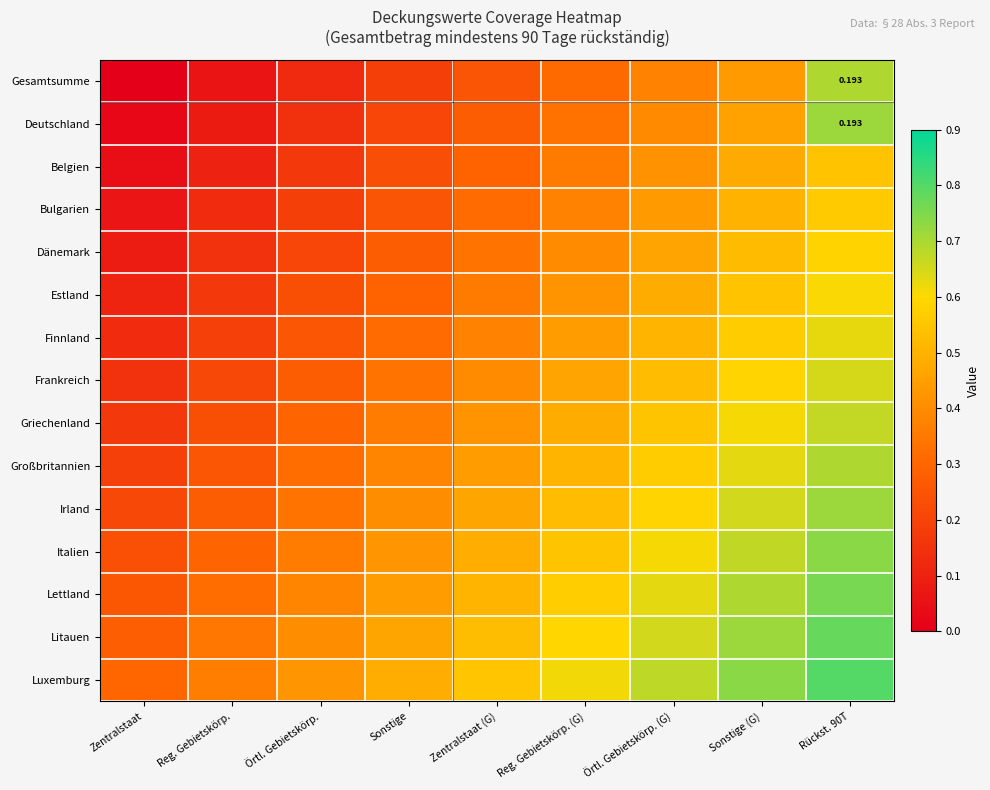

Rank the categories by Bulgarien value from lowest to highest.

Zentralstaat, Reg. Gebietskörp., Örtl. Gebietskörp., Sonstige, Zentralstaat (G), Reg. Gebietskörp. (G), Örtl. Gebietskörp. (G), Sonstige (G), Rückst. 90T